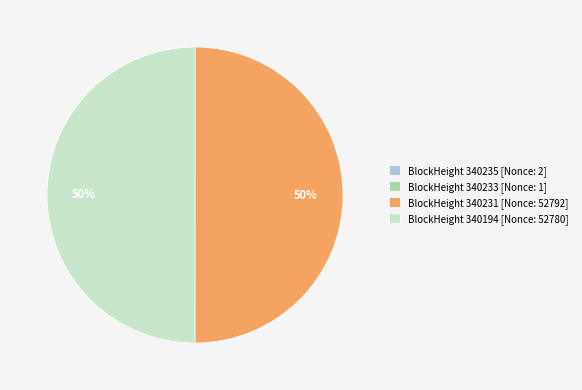

To the nearest percent, what percentage of the pie is BlockHeight 340194 [Nonce: 52780]?

50%